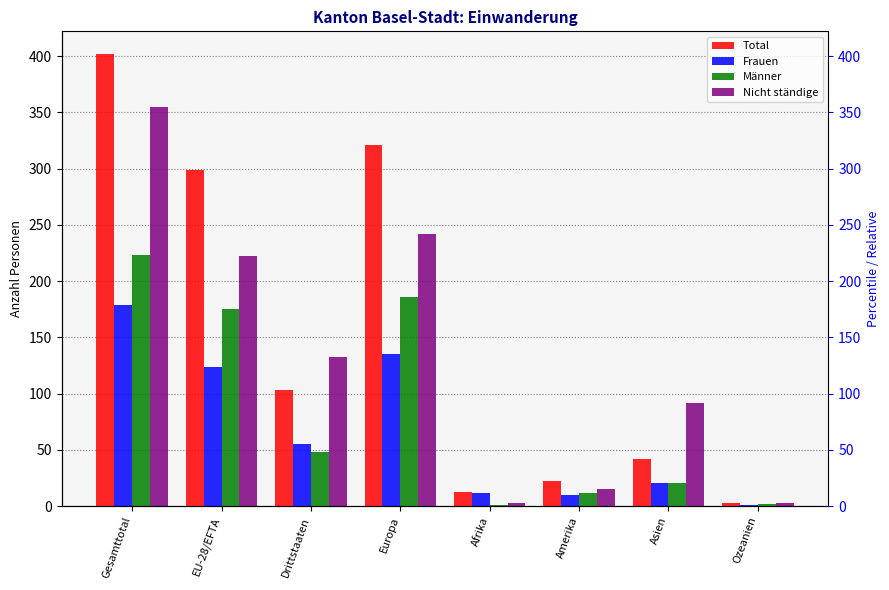

Where is Frauen nearest to the value 90?

EU-28/EFTA